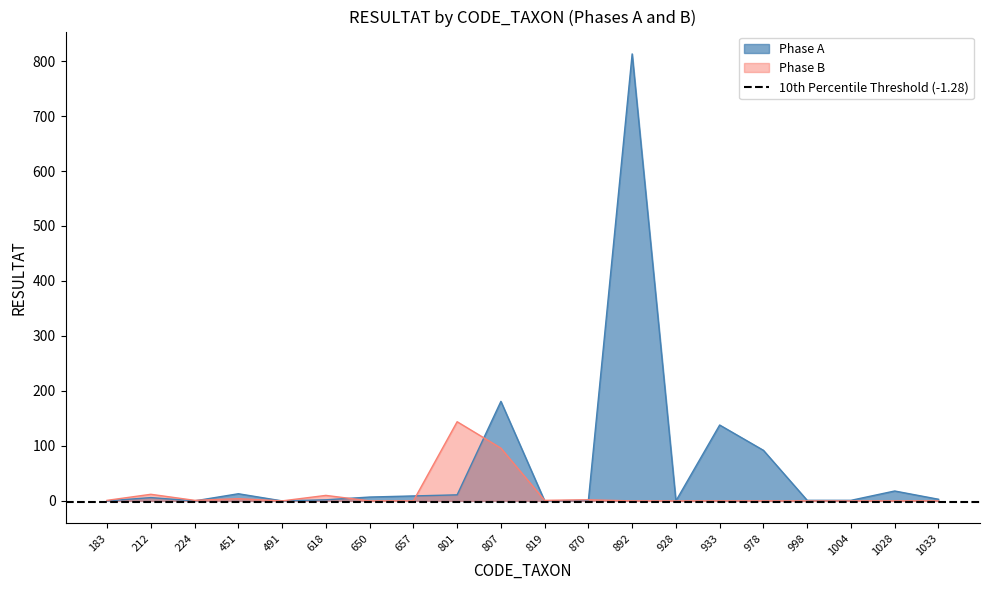

How many lines are shown in the chart?

2